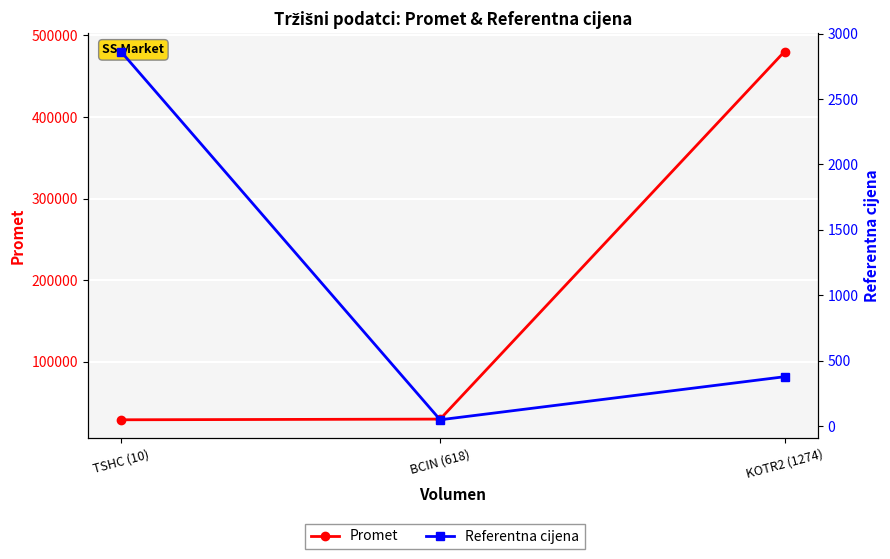

Which series changed the most between BCIN (618) and KOTR2 (1274)?

Promet